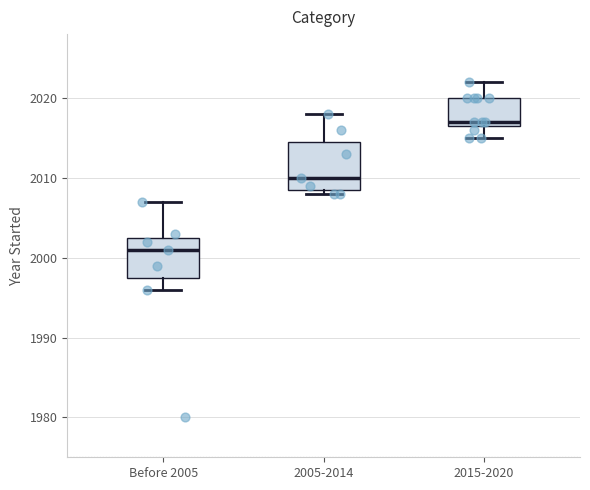

Which box is the tallest, from its lower edge to its upper edge?

2005-2014